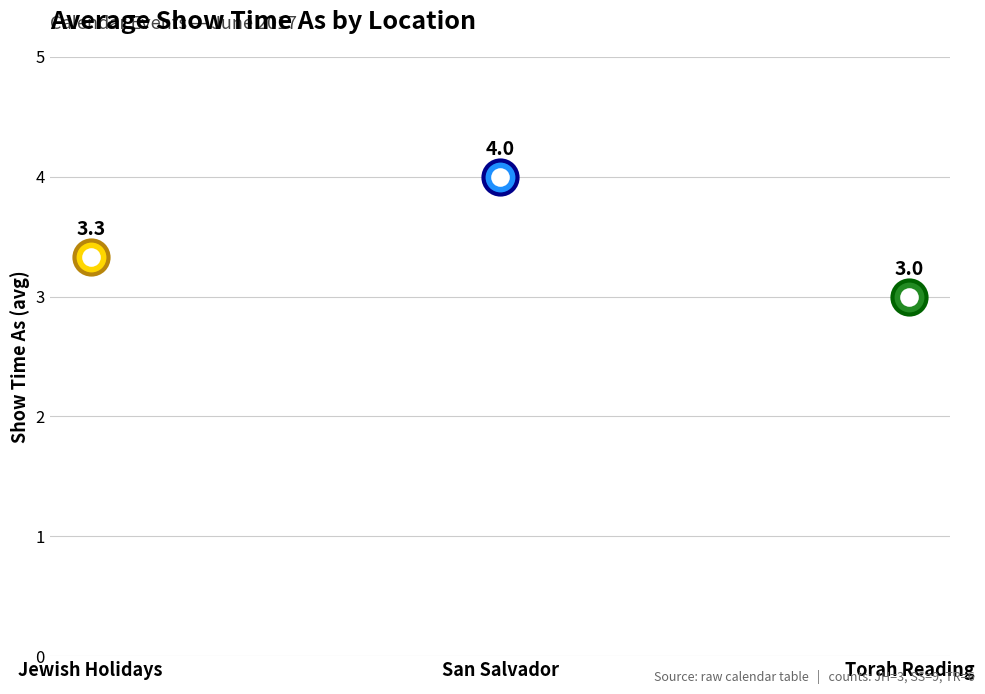

What is the change in value from San Salvador to Torah Reading?

-1.0